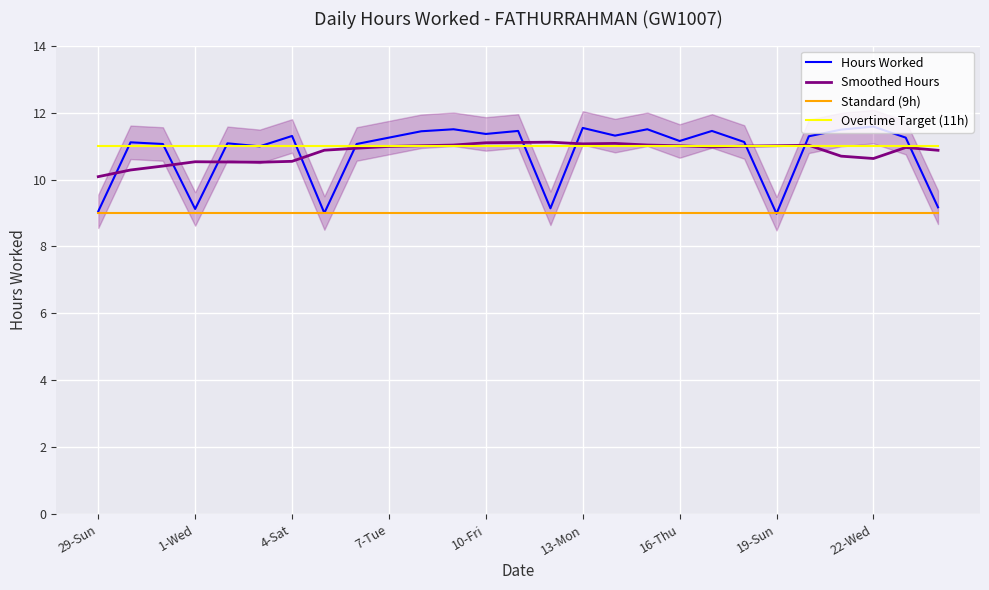

True or false: Standard (9h) and Smoothed Hours cross at least once.

False